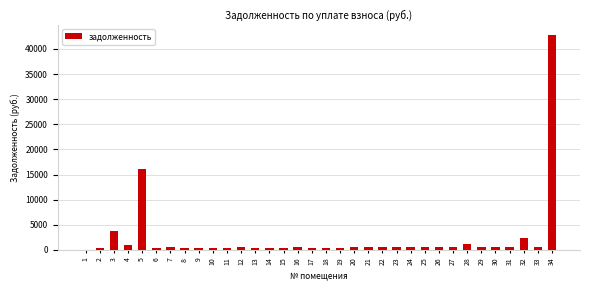

What is the sum of all values?

80783.4